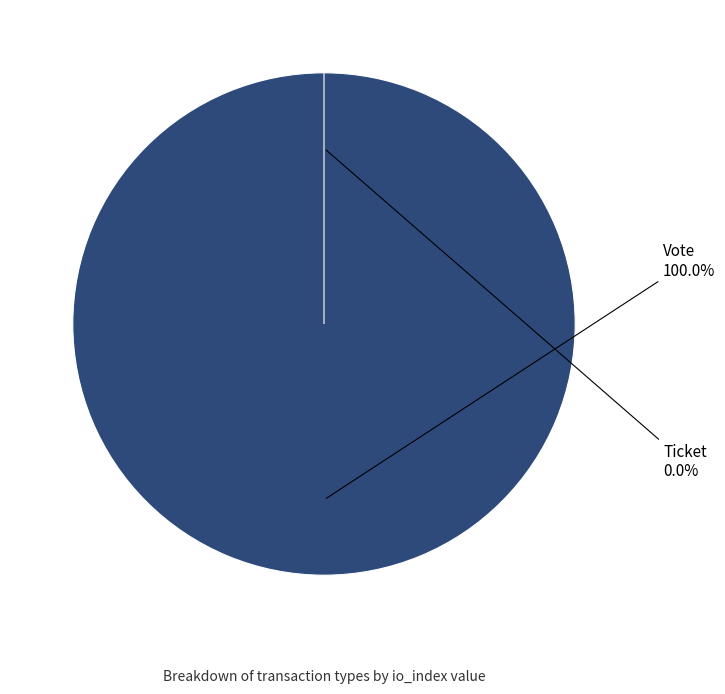

Combined, do Ticket and Vote account for over 50%?

Yes